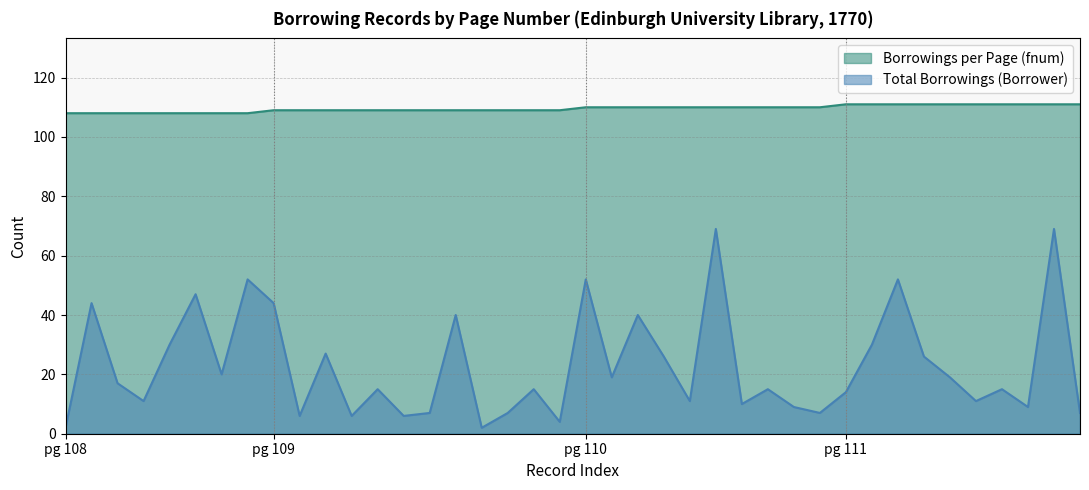

What is the label of the 19th point from the left?

109-11